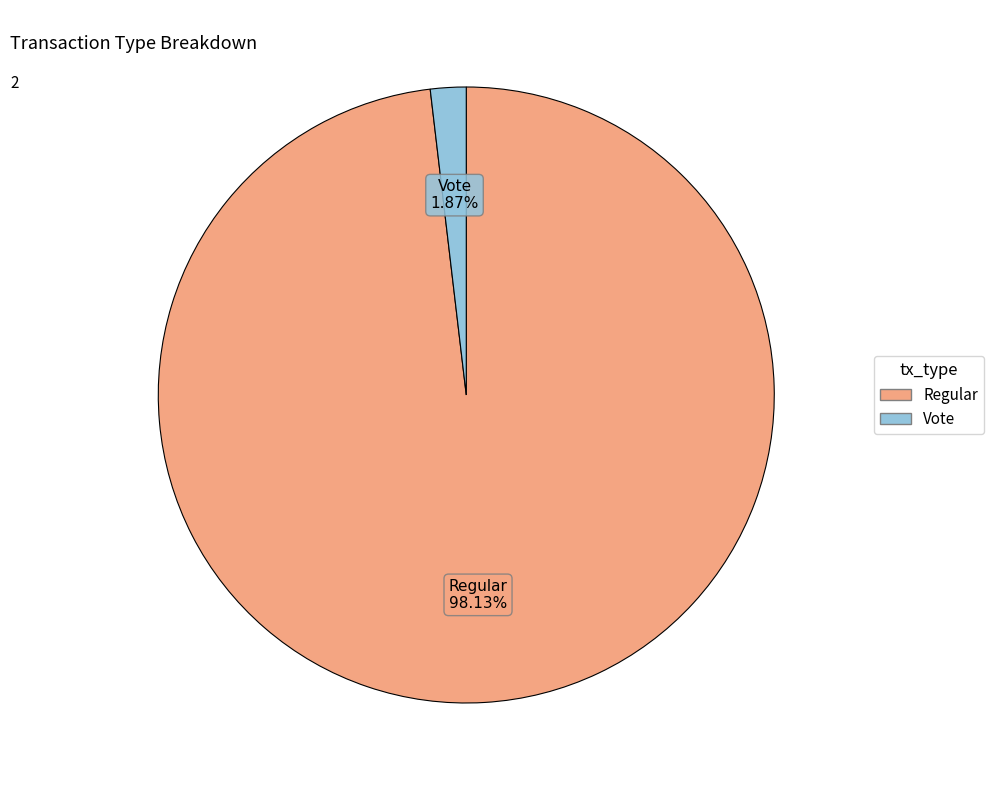

How many segments does this pie chart have?

2